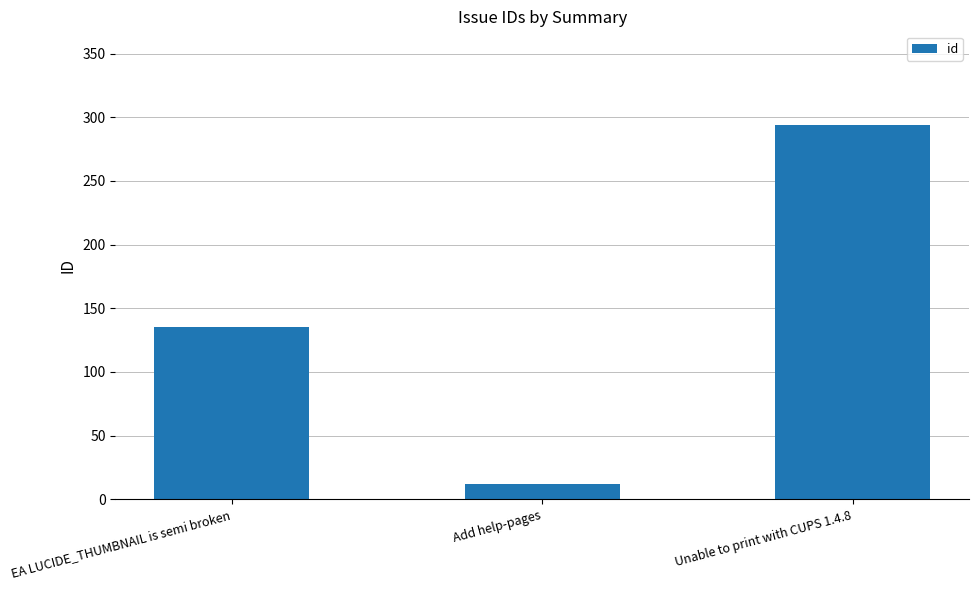

Rank the categories by value from lowest to highest.

Add help-pages, EA LUCIDE_THUMBNAIL is semi broken, Unable to print with CUPS 1.4.8